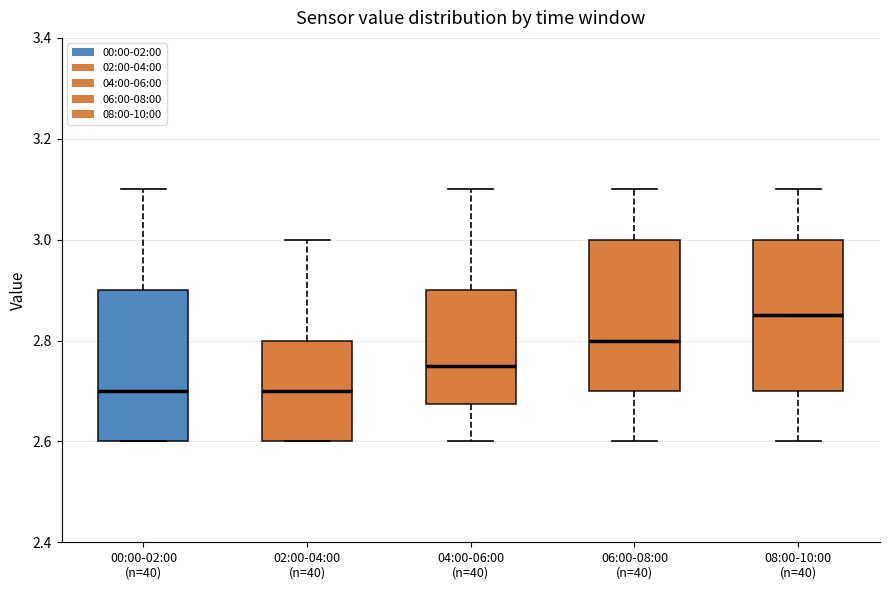

Reading left to right, read every box against the y-axis: the position of its median line, the range the box covers, and the ends of its whiskers. The values are not printed on the chart, so give them approximately, as read against the axis.

00:00-02:00 (n=40): median 2.70, box 2.60 to 2.90, whiskers 2.60 to 3.10
02:00-04:00 (n=40): median 2.70, box 2.60 to 2.80, whiskers 2.60 to 3.00
04:00-06:00 (n=40): median 2.76, box 2.68 to 2.90, whiskers 2.60 to 3.10
06:00-08:00 (n=40): median 2.80, box 2.70 to 3.00, whiskers 2.60 to 3.10
08:00-10:00 (n=40): median 2.86, box 2.70 to 3.00, whiskers 2.60 to 3.10